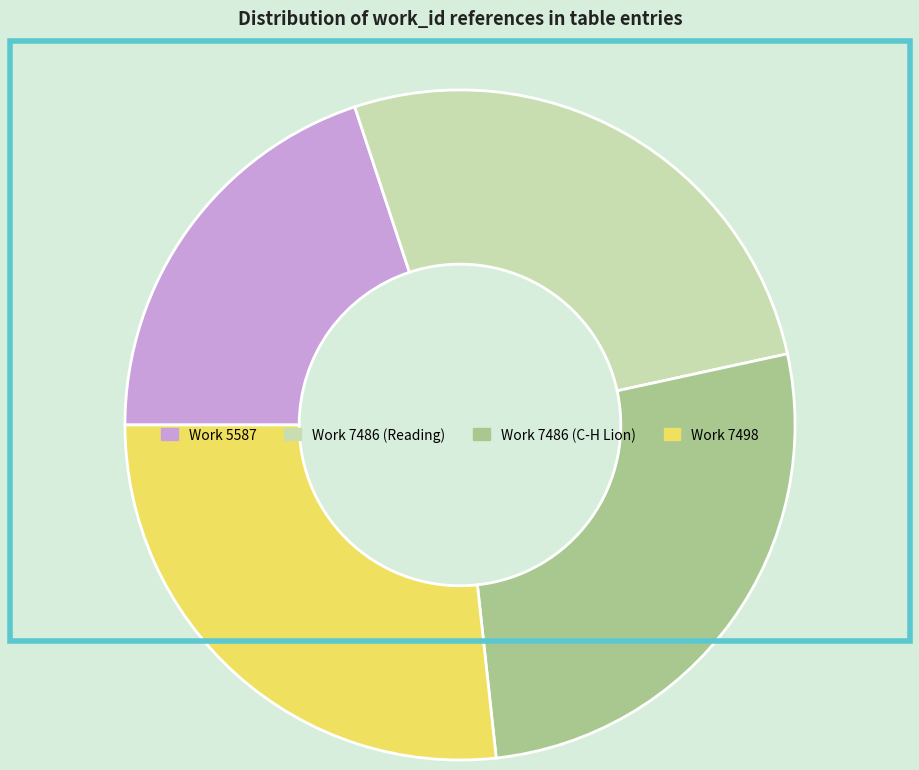

True or false: Work 7486 (C-H Lion) accounts for 27% of the total.

True